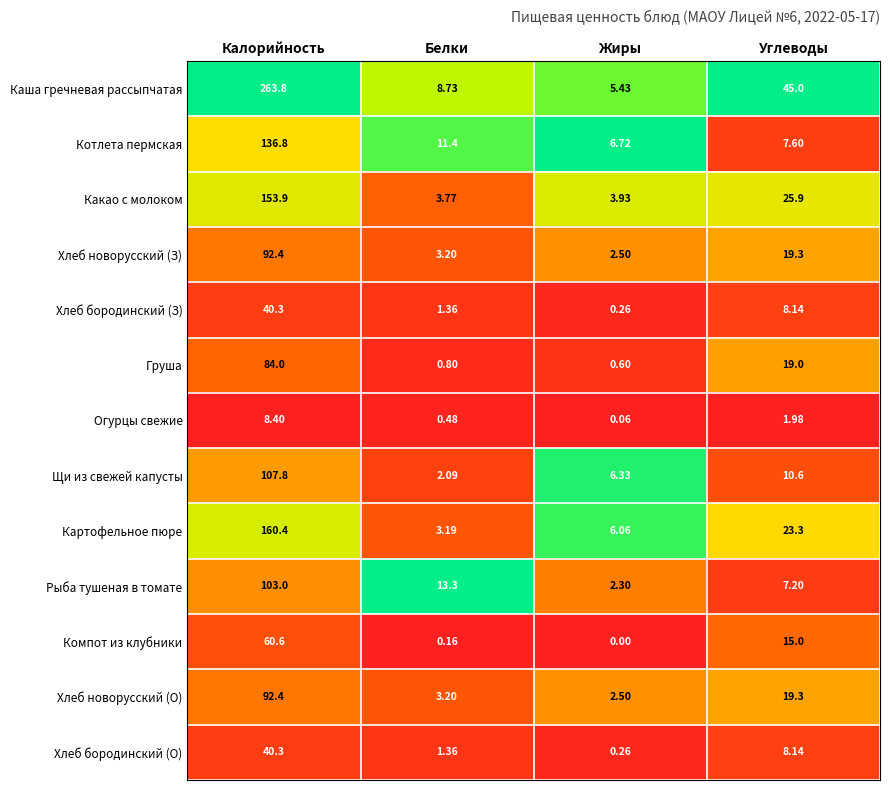

Which category has the lowest value across all series?

Жиры